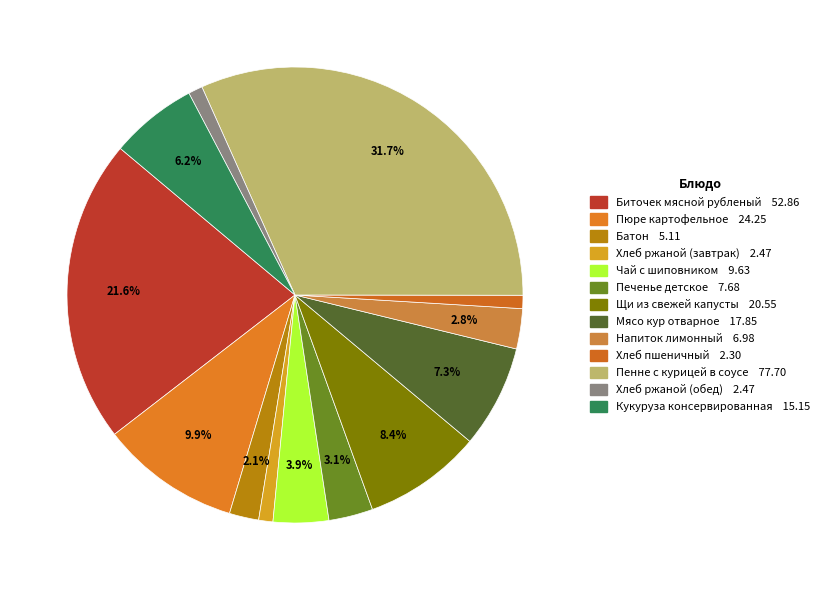

How many segments does this pie chart have?

13